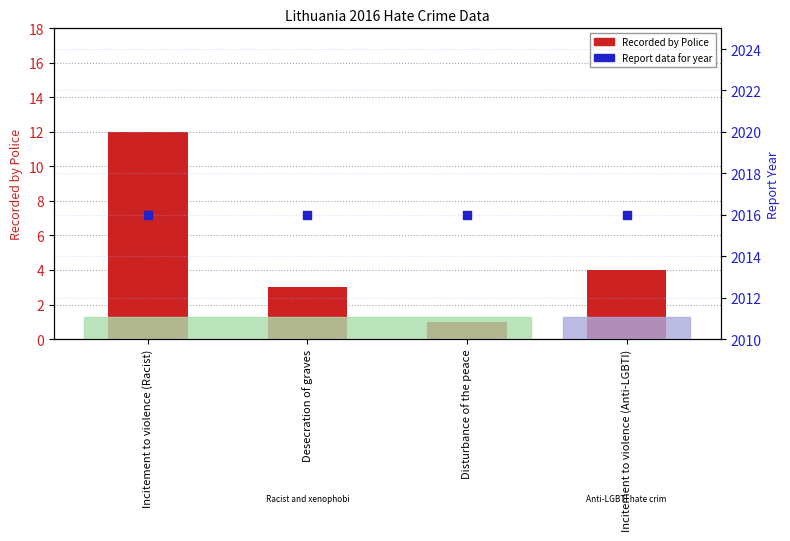

Which series contains the highest Y value?

Report data for year